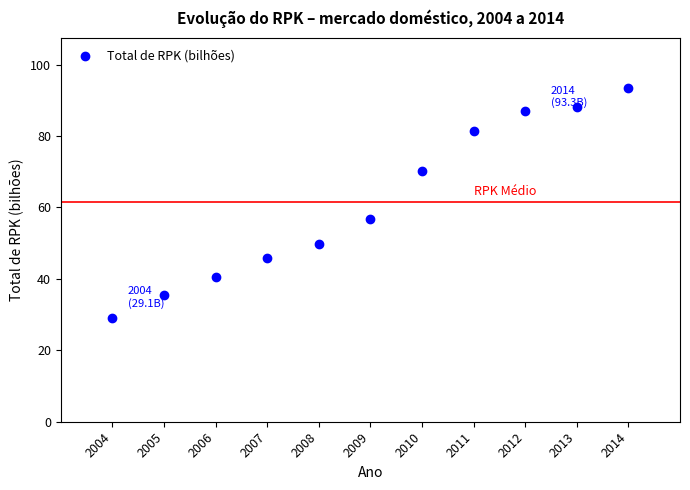

What Y value in the scatter plot is closest to 61?

56.9